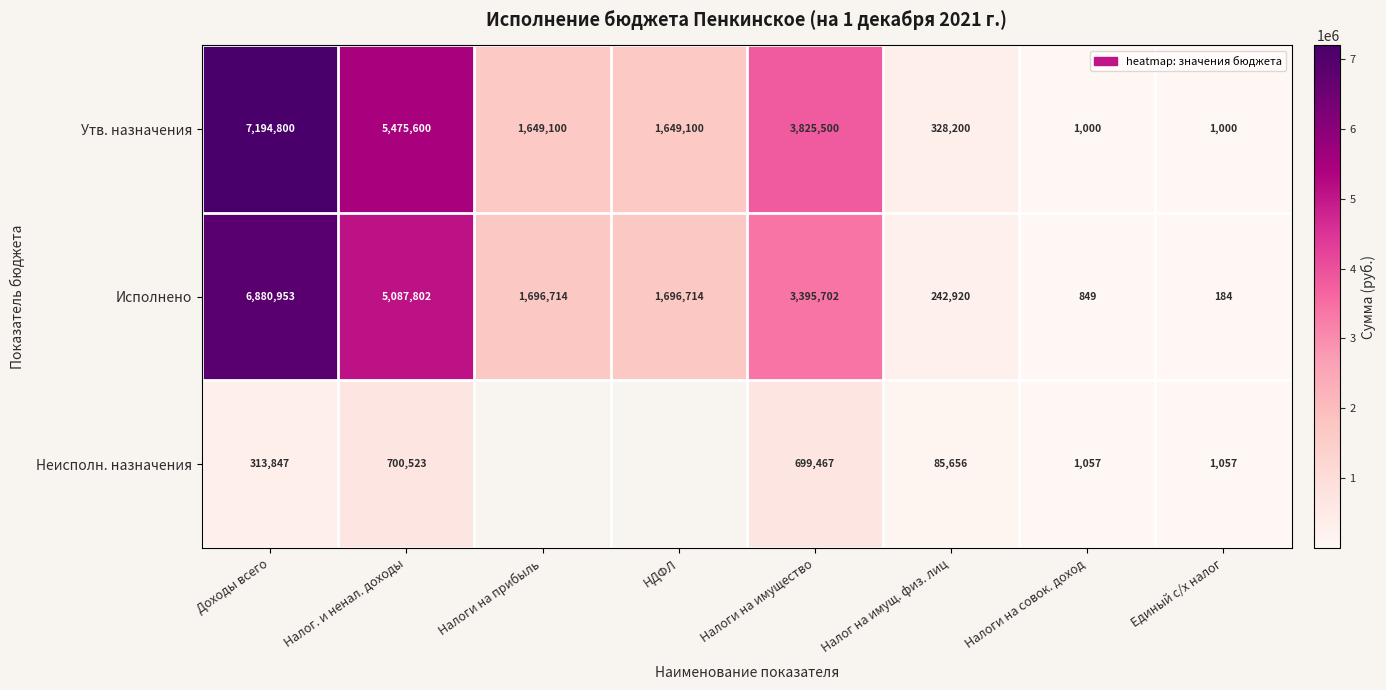

What is the maximum value for Исполнено?

6880953